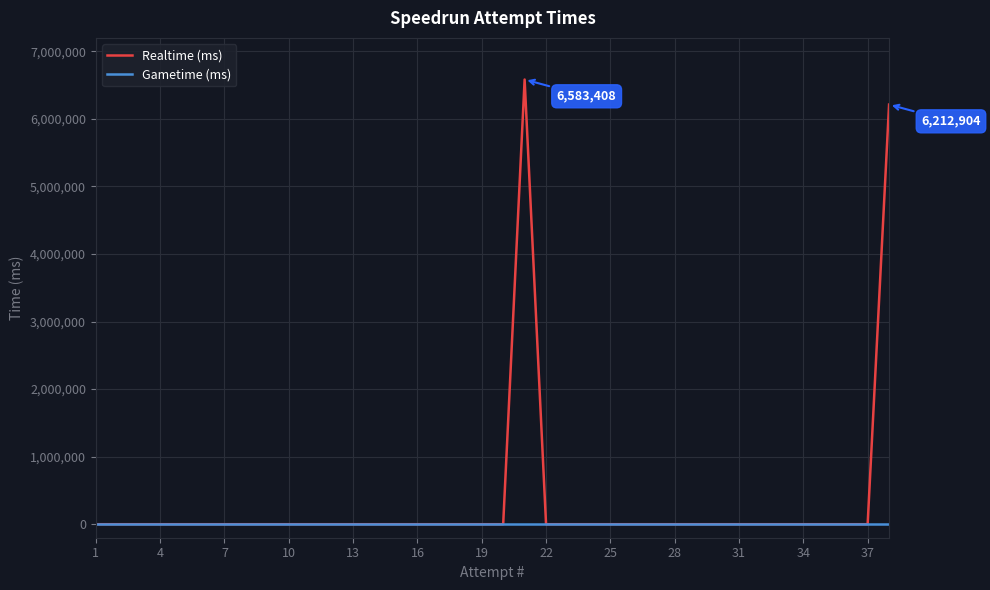

How many lines are shown in the chart?

2